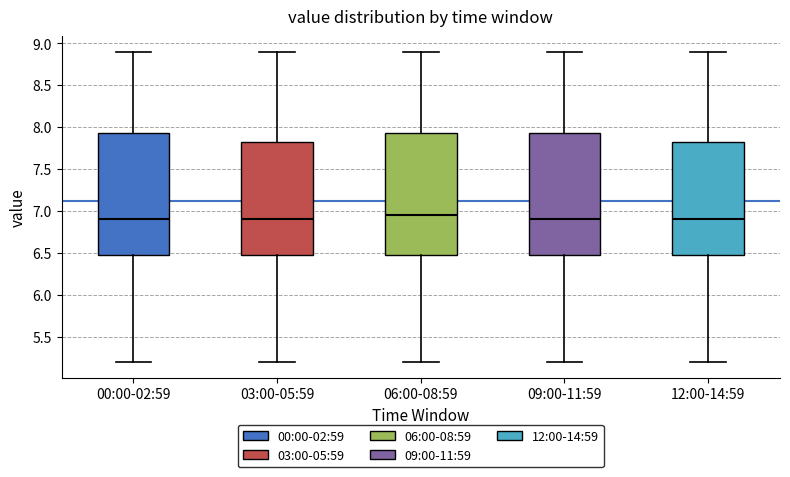

Reading left to right, read every box against the y-axis: the position of its median line, the range the box covers, and the ends of its whiskers. The values are not printed on the chart, so give them approximately, as read against the axis.

00:00-02:59: median 6.90, box 6.50 to 7.95, whiskers 5.20 to 8.90
03:00-05:59: median 6.90, box 6.50 to 7.85, whiskers 5.20 to 8.90
06:00-08:59: median 6.95, box 6.50 to 7.95, whiskers 5.20 to 8.90
09:00-11:59: median 6.90, box 6.50 to 7.95, whiskers 5.20 to 8.90
12:00-14:59: median 6.90, box 6.50 to 7.85, whiskers 5.20 to 8.90